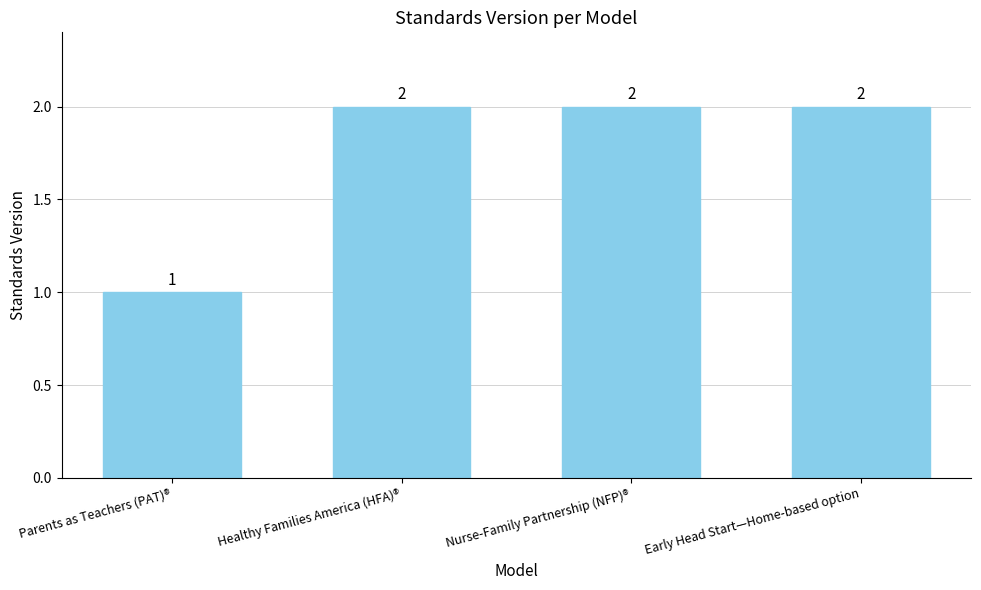

What position from the right is Parents as Teachers (PAT)®?

4